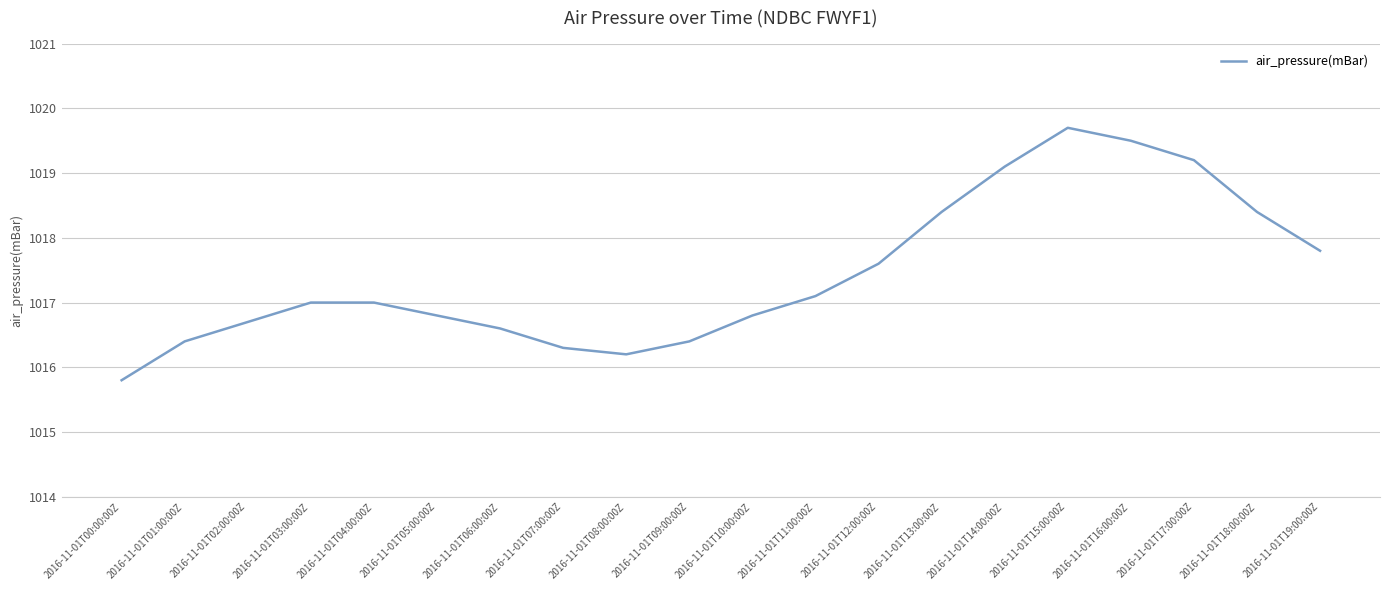

What is the difference between the maximum and minimum values?

3.9